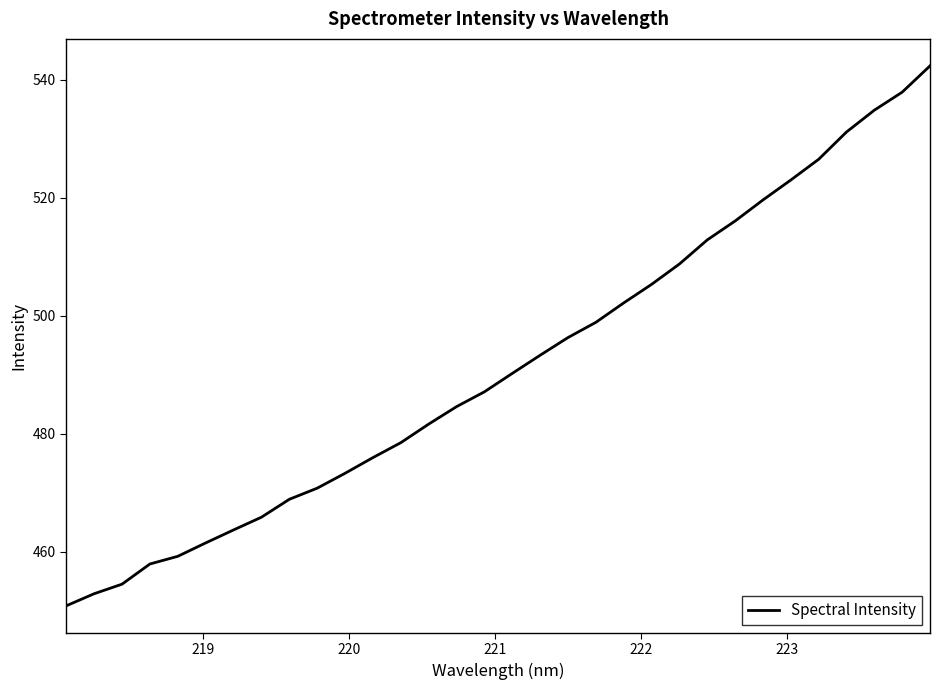

What is the smallest value displayed?

450.9